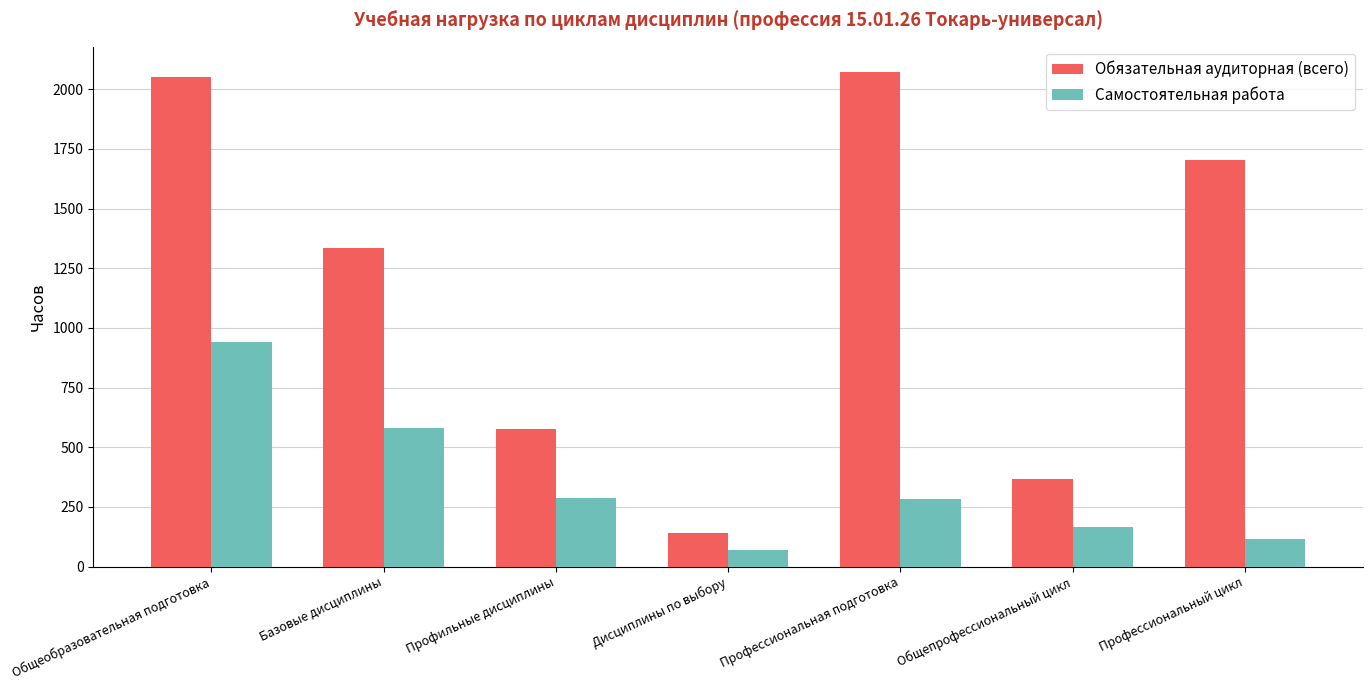

Is it true that Обязательная аудиторная (всего) equals 1705 at Профессиональный цикл?

True